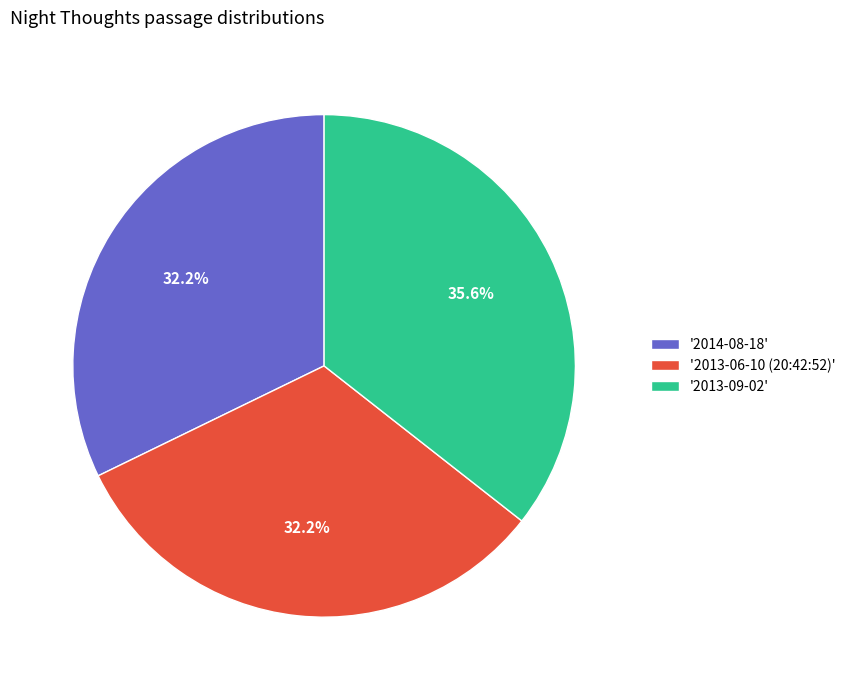

Which category has the biggest portion of the pie?

'2013-09-02'